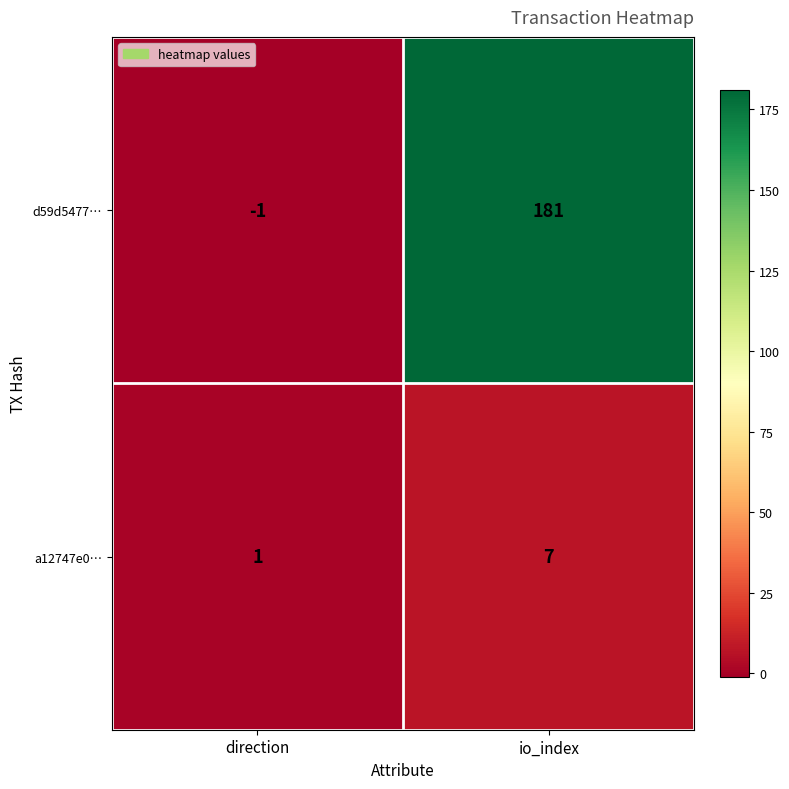

Count the number of data series in this chart.

2